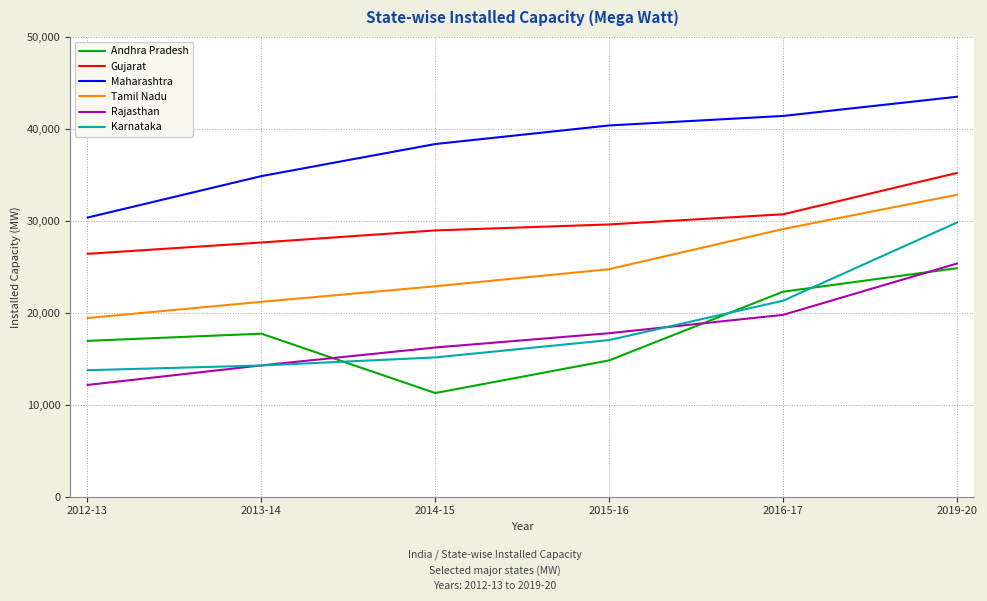

What is the minimum value for Tamil Nadu?

19433